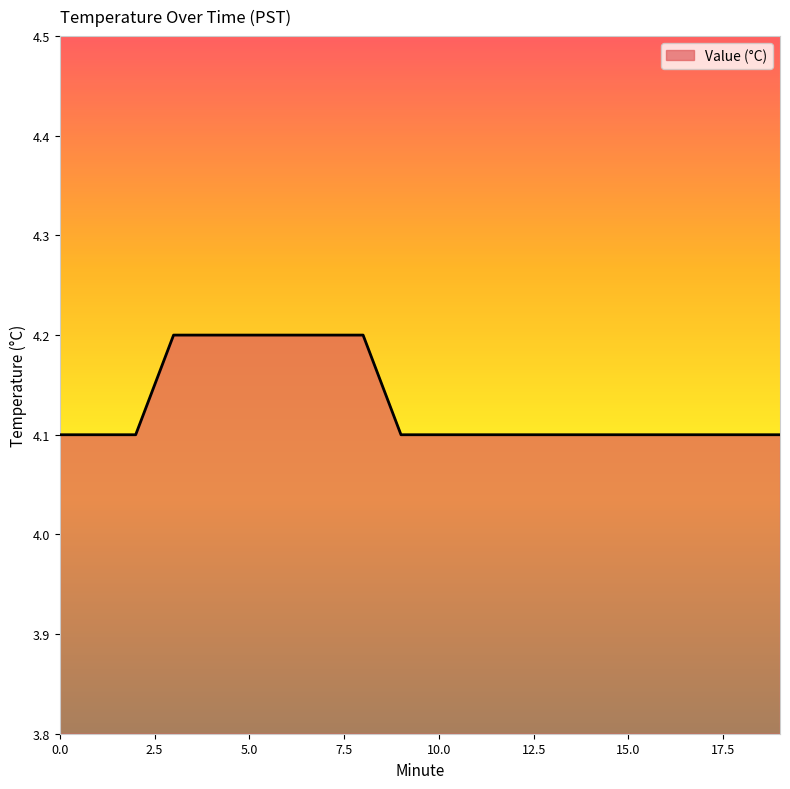

What is the maximum value shown in the chart?

4.2